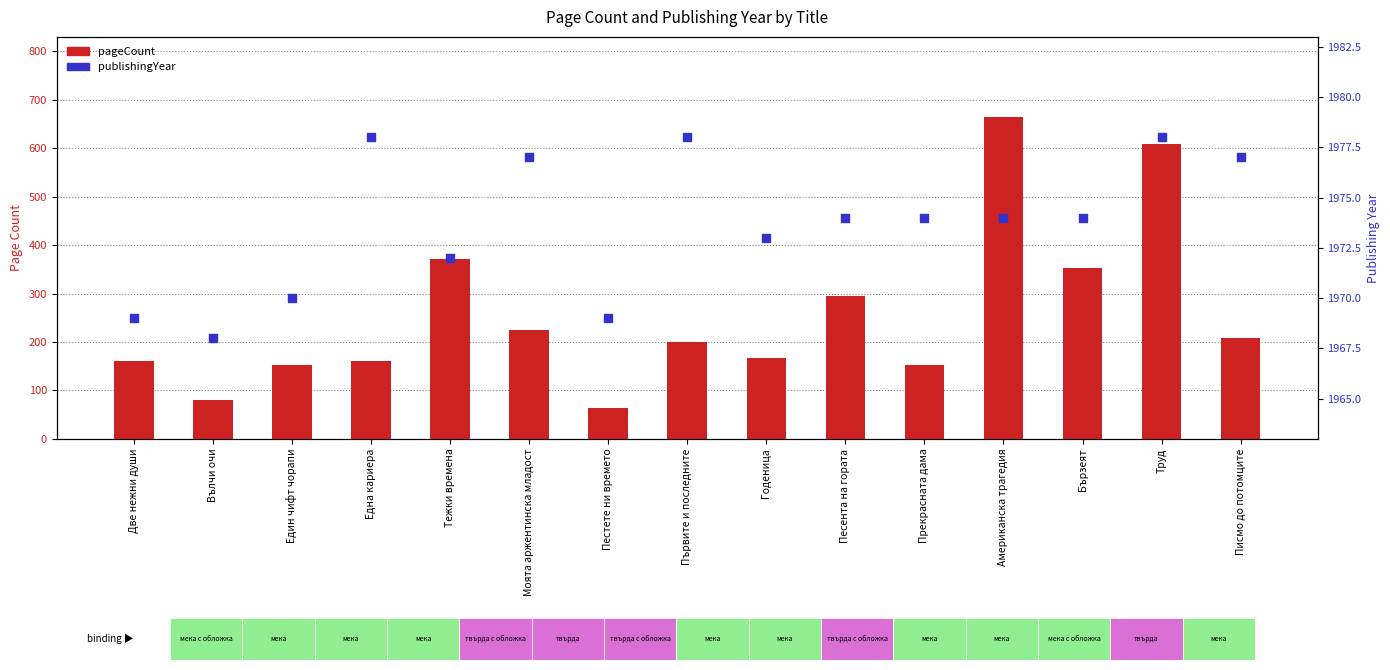

Is the value of pageCount at Първите и последните greater than the value of publishingYear at Американска трагедия?

No